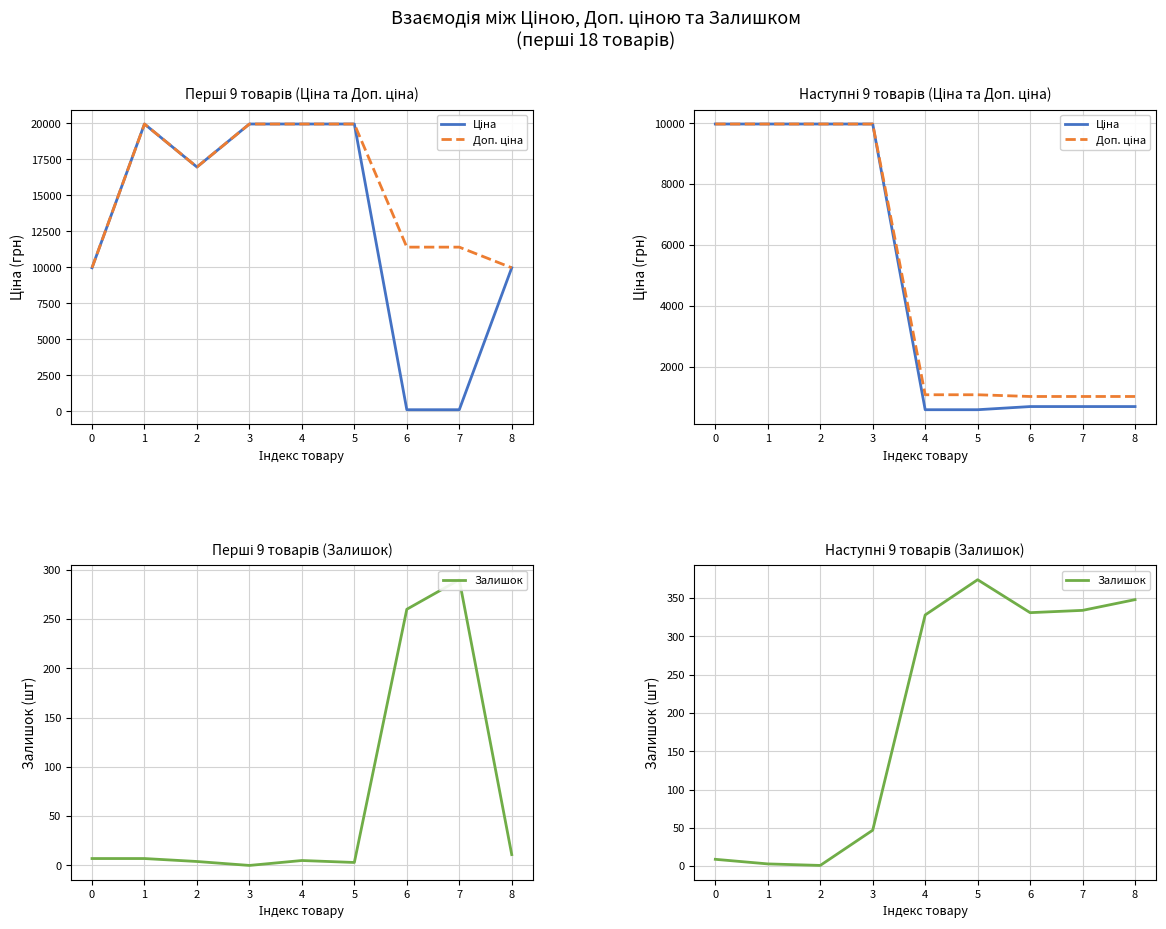

Which series has the widest spread of values?

Ціна